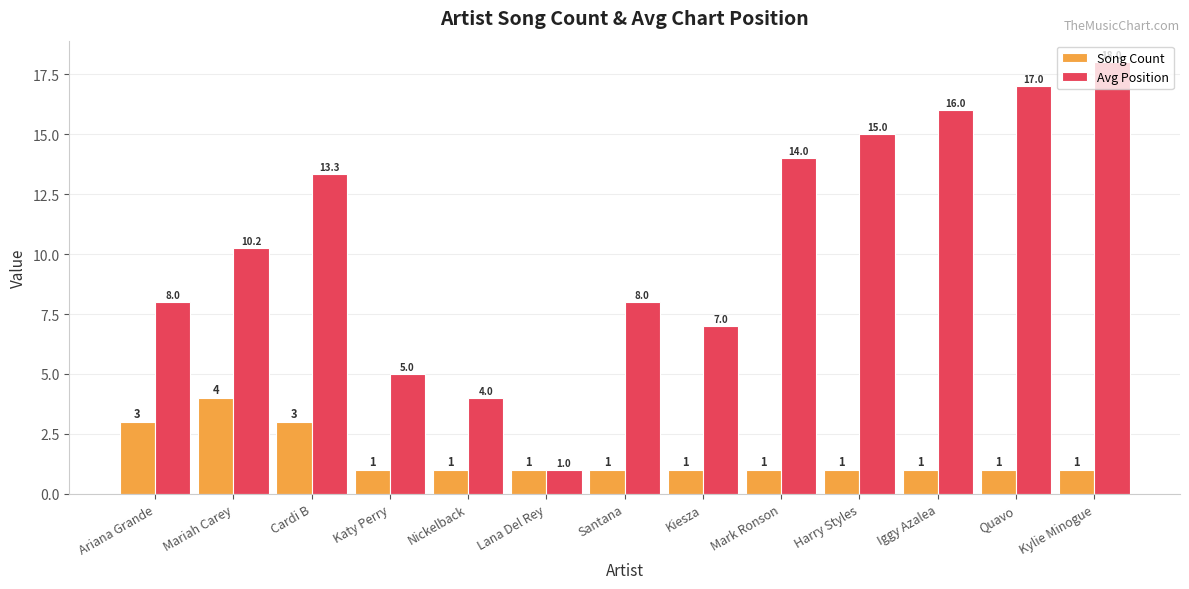

Rank the series at Harry Styles from highest to lowest value.

Avg Position, Song Count